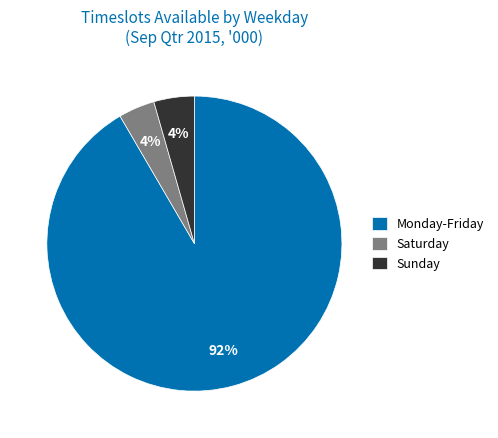

Which has a higher value, Monday-Friday or Saturday?

Monday-Friday